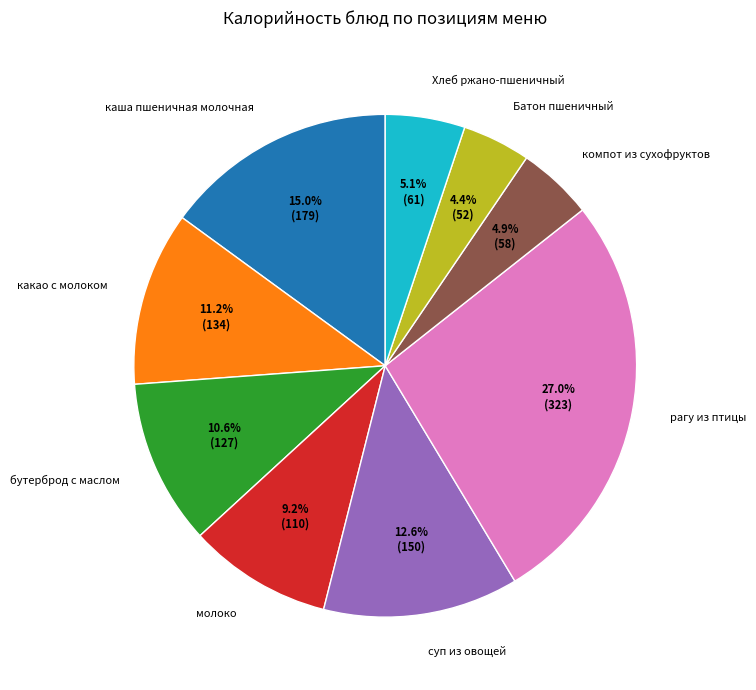

True or false: Батон пшеничный accounts for 18% of the total.

False